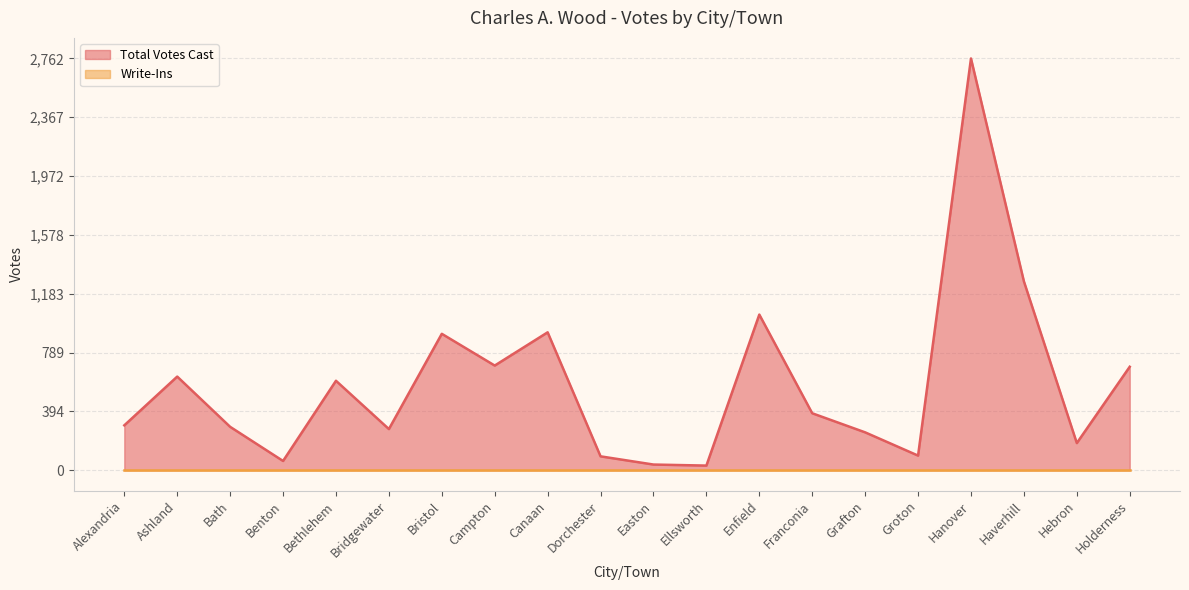

What position from the right is Franconia?

7